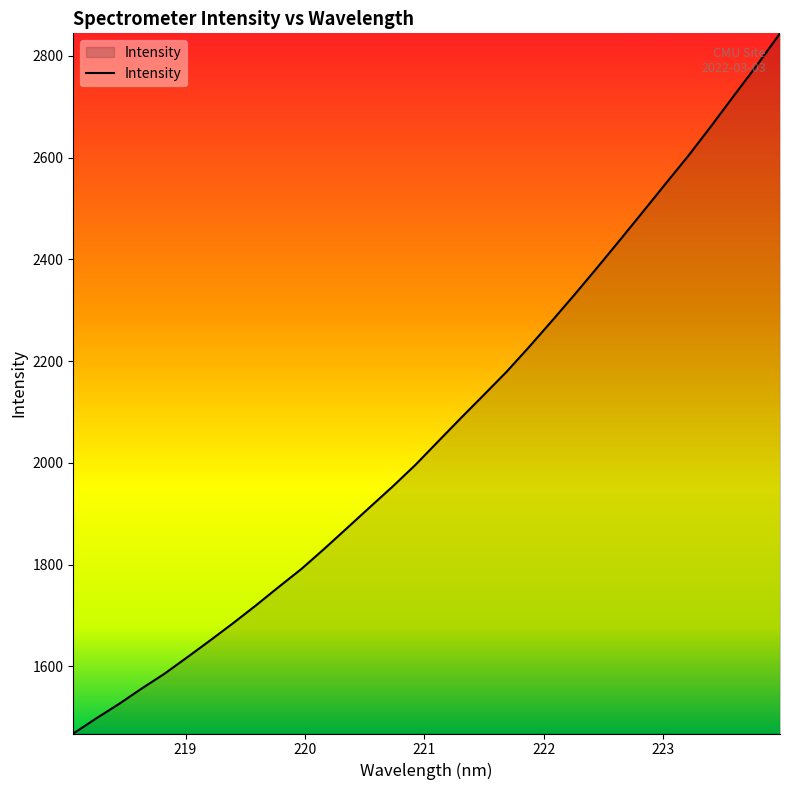

Reading left to right, transcribe all the data shown in this chart.

1467.8	1497.3	1525.8	1556.2	1585.4	1617.9	1650.8	1684.5	1719.5	1755.8	1791.4	1830.9	1871.7	1912.7	1953.4	1996.0	2042.3	2088.3	2133.5	2179.1	2228.5	2279.6	2331.7	2385.1	2439.5	2494.5	2550.0	2605.0	2663.3	2723.2	2782.4	2844.2